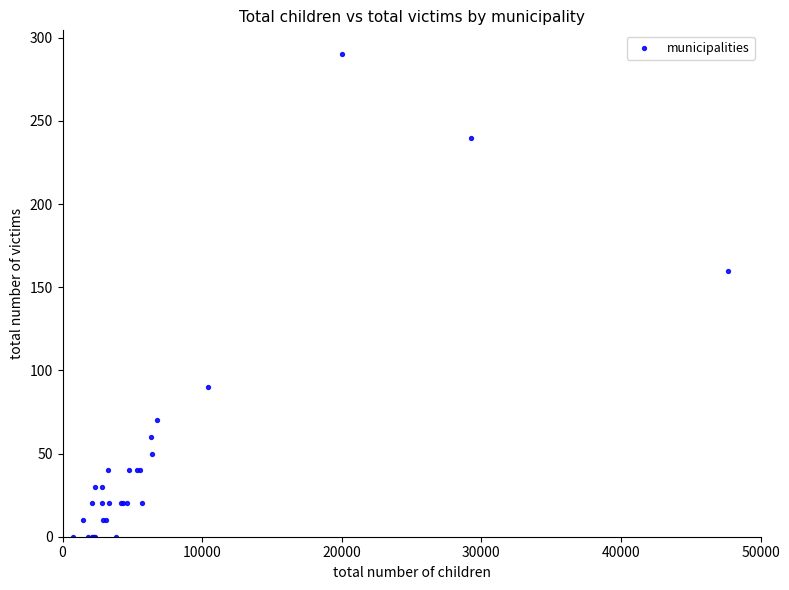

What Y value in the scatter plot is closest to 145?

160